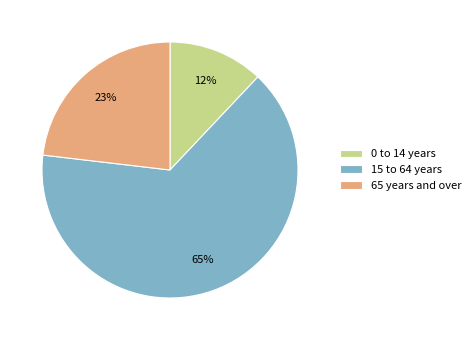

To the nearest percent, what is the difference between the largest and smallest slice percentages?

53%